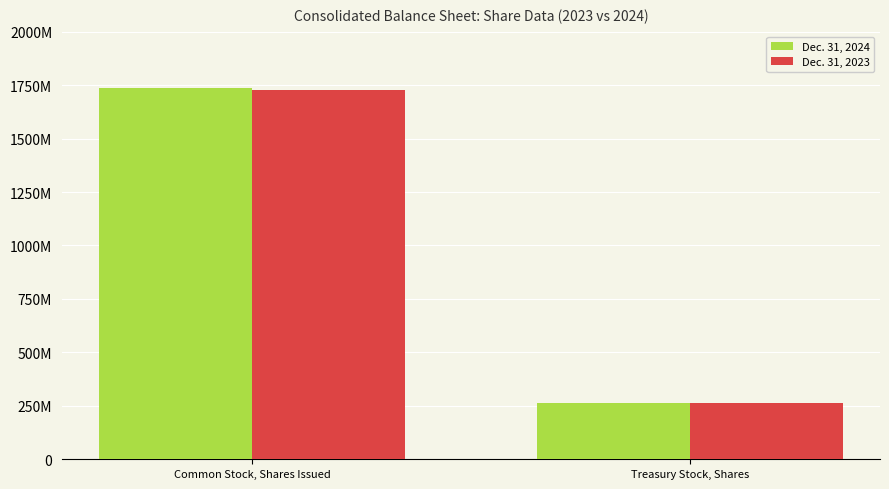

At which category is the sum across all series the highest?

Common Stock, Shares Issued